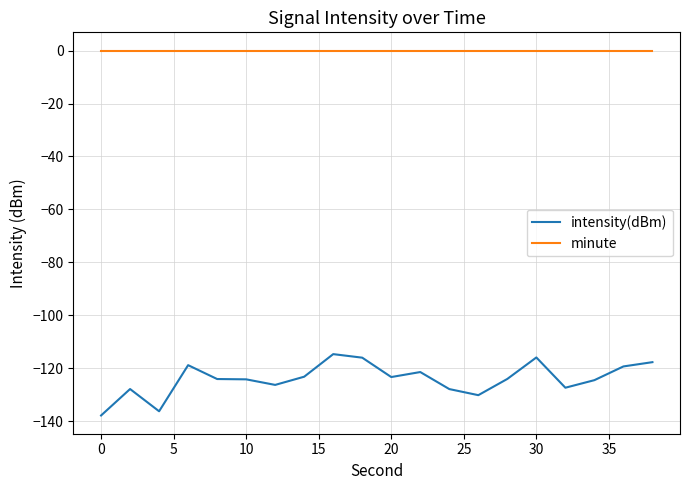

List the series in order of their overall mean, lowest first.

intensity(dBm), minute